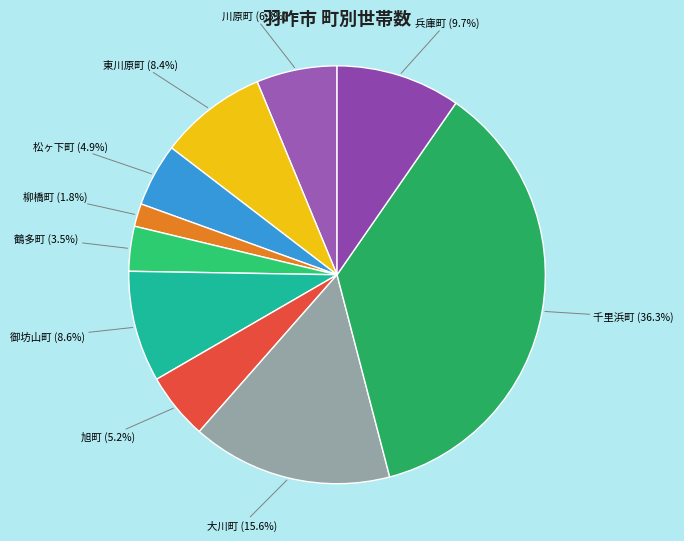

Rank the categories by value from highest to lowest.

千里浜町, 大川町, 兵庫町, 御坊山町, 東川原町, 川原町, 旭町, 松ヶ下町, 鶴多町, 柳橋町